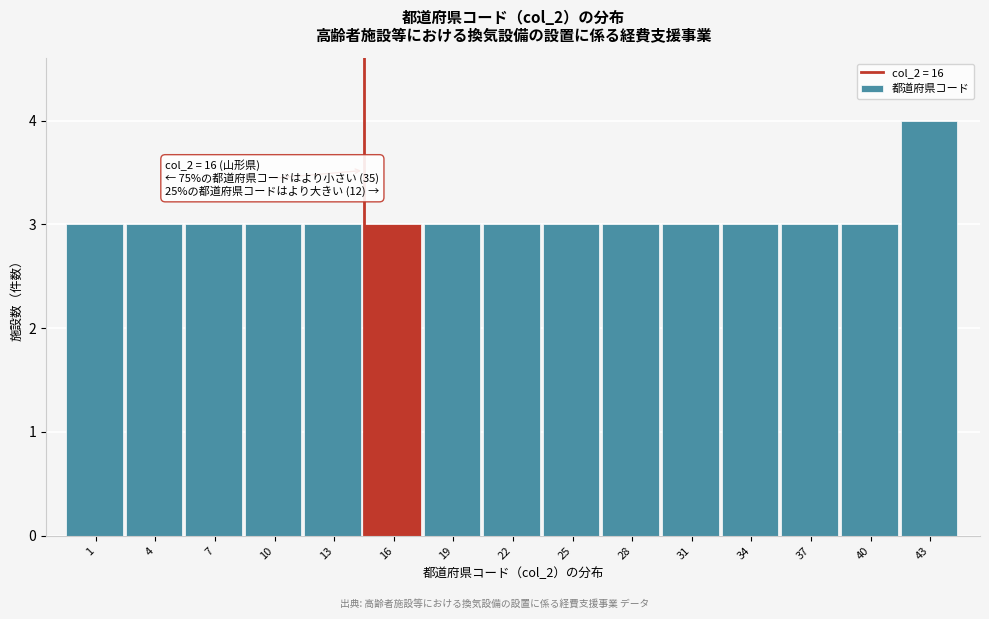

Reading right to left, transcribe all the data shown in this chart.

43=4	40=3	37=3	34=3	31=3	28=3	25=3	22=3	19=3	16=3	13=3	10=3	7=3	4=3	1=3